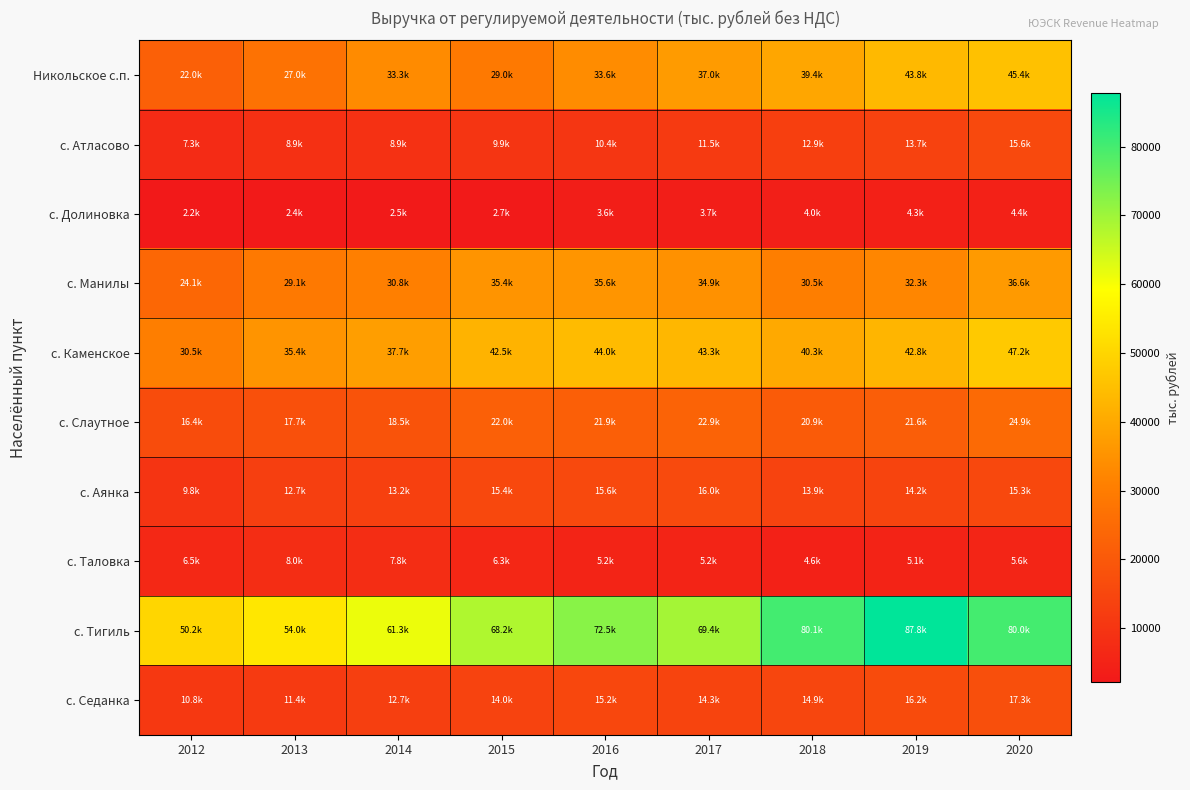

List the series in order of their peak value, highest first.

с. Тигиль, с. Каменское, Никольское с.п., с. Манилы, с. Слаутное, с. Седанка, с. Аянка, с. Атласово, с. Таловка, с. Долиновка